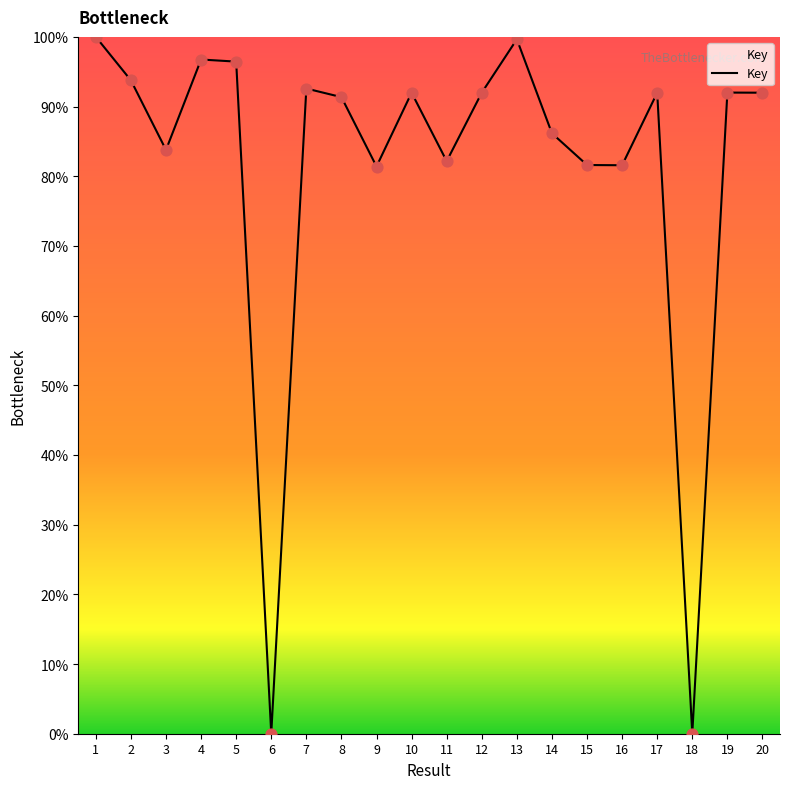

What is the ratio of the value at 12 to the value at 11?

1.1